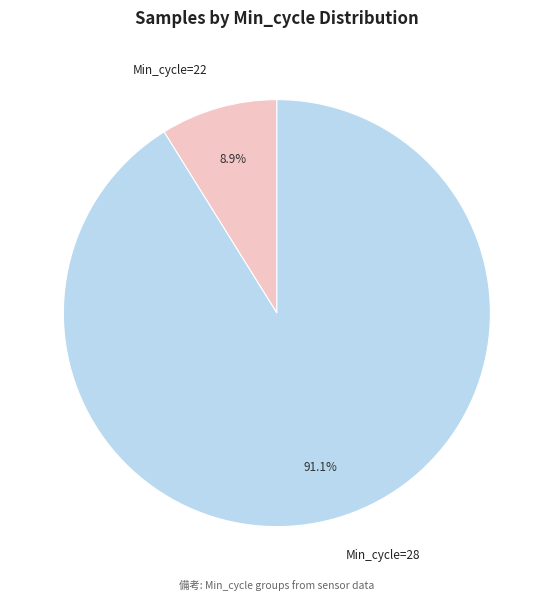

What is the total percentage of Min_cycle=28 and Min_cycle=22?

100.0%